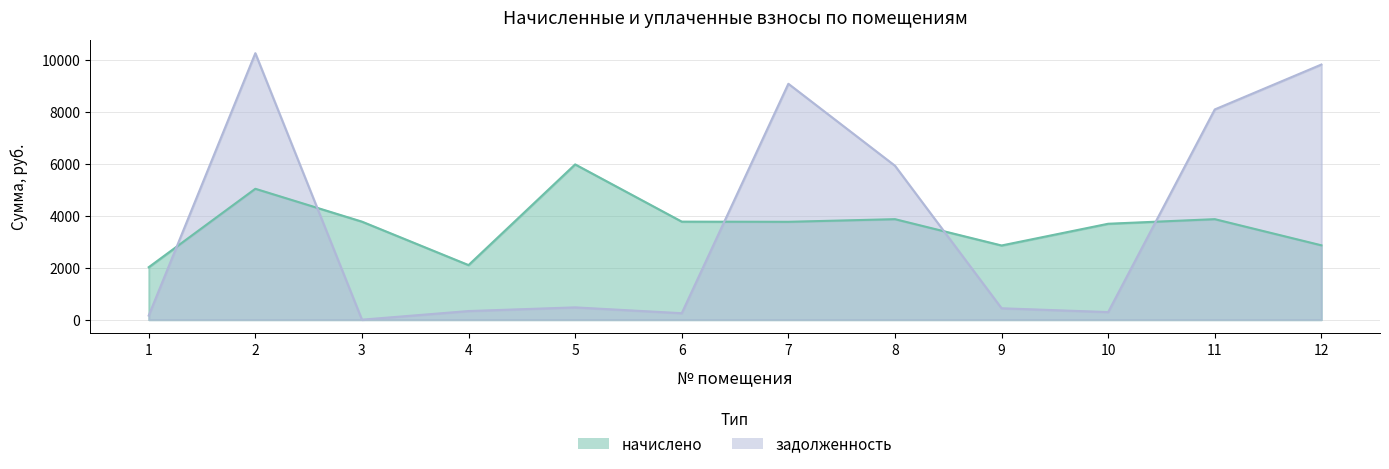

Between 2 and 5, which is larger?

5